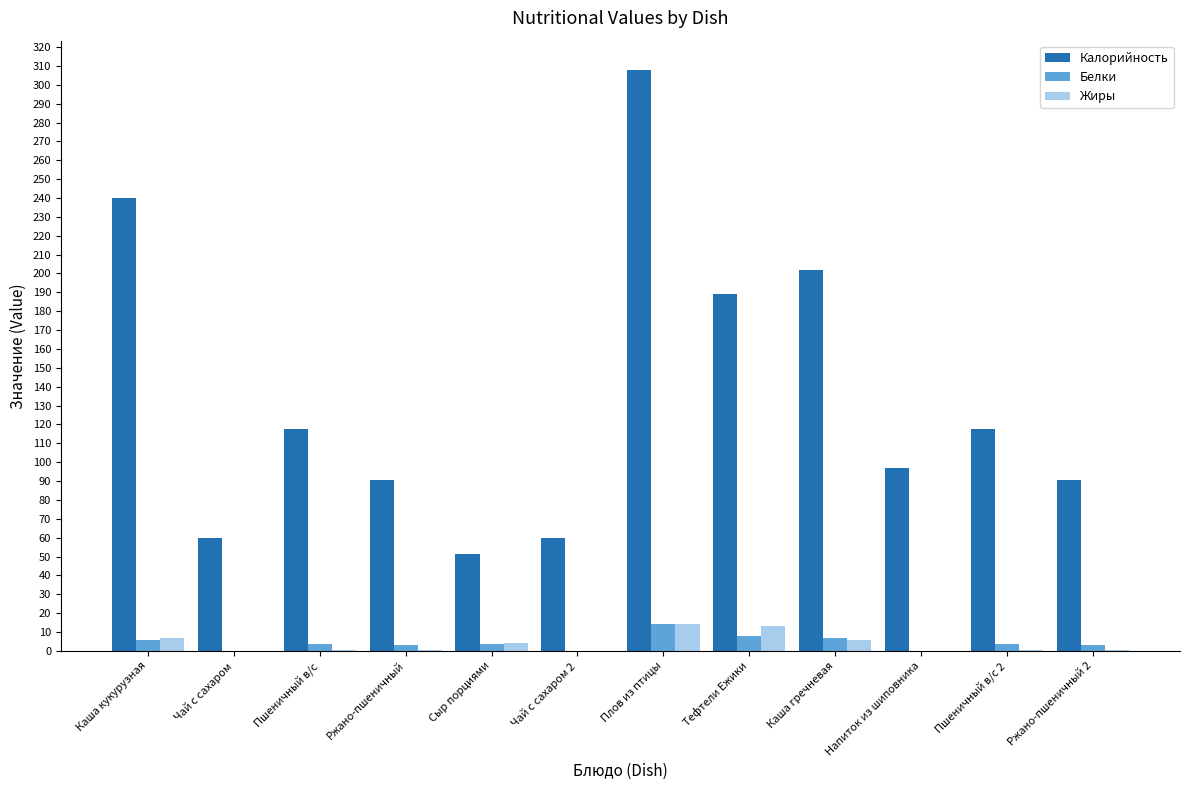

What is the total value across all series at Сыр порциями?

59.2